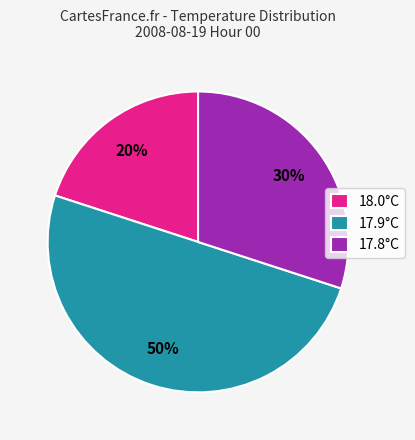

How many segments does this pie chart have?

3